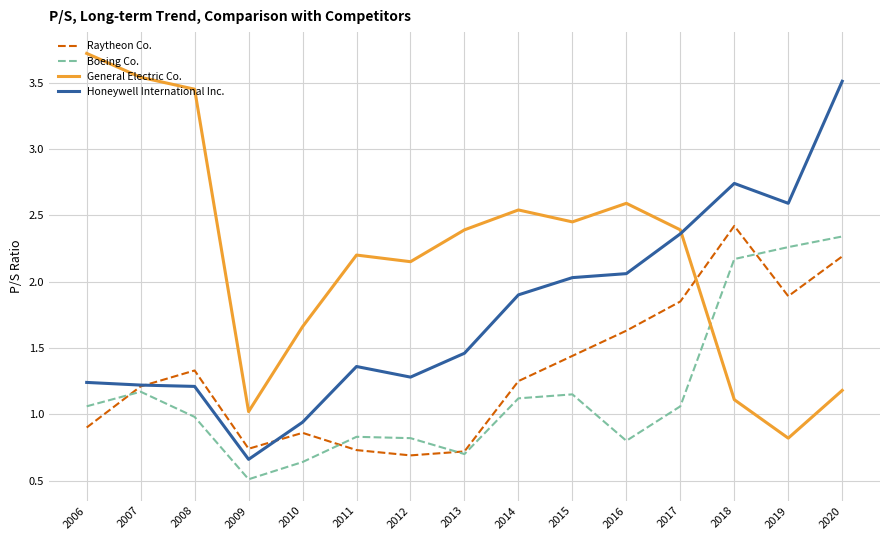

What is the average value of the Honeywell International Inc. series?

1.8